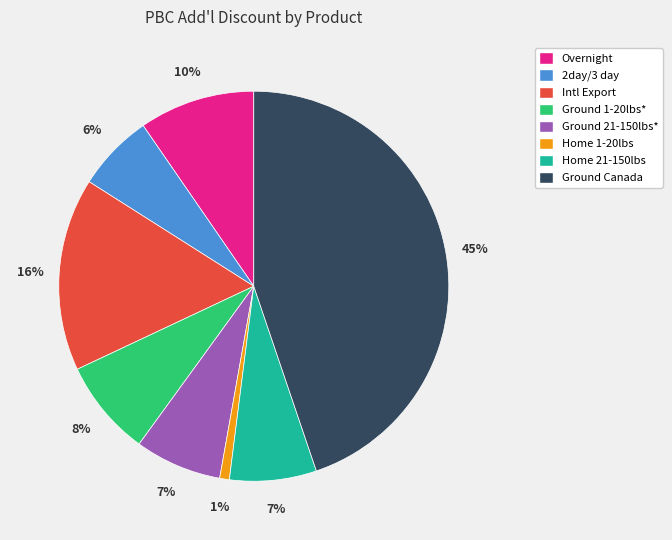

Is it true that Ground Canada is 56% of the pie?

False